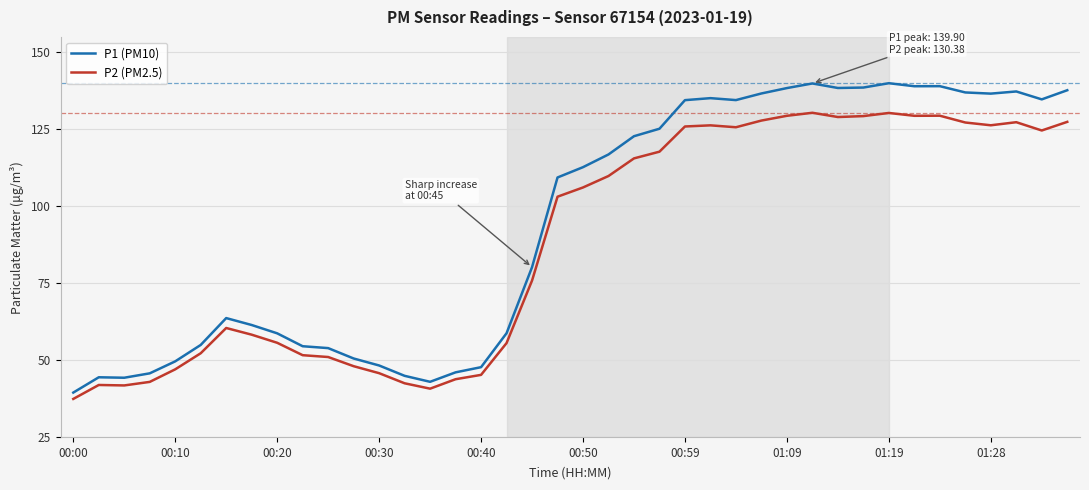

Rank the series by their average value, from highest to lowest.

P1 (PM10), P2 (PM2.5)